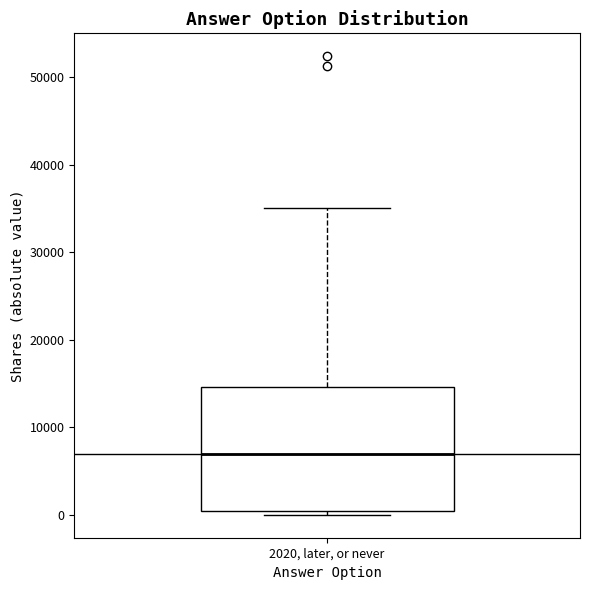

Where is the upper edge of the box for 2020, later, or never on the y-axis? The values are not printed on the chart, so give them approximately, as read against the axis.

15000